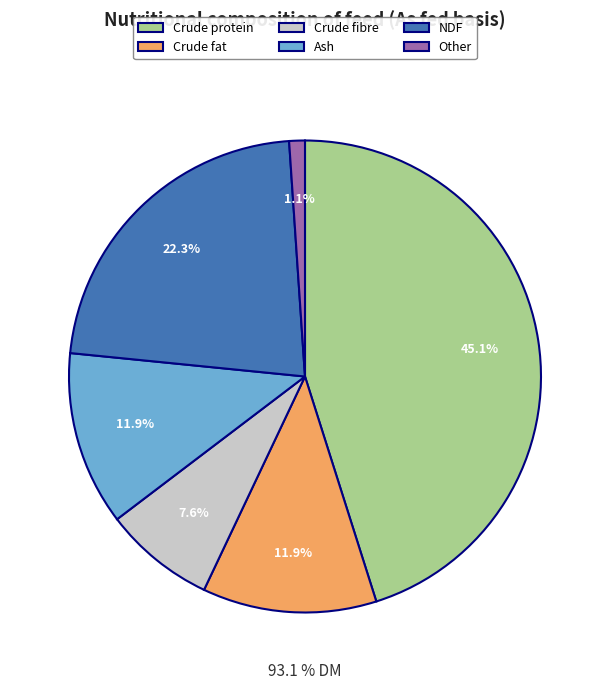

To the nearest percent, what is the difference between the largest and smallest slice percentages?

44%